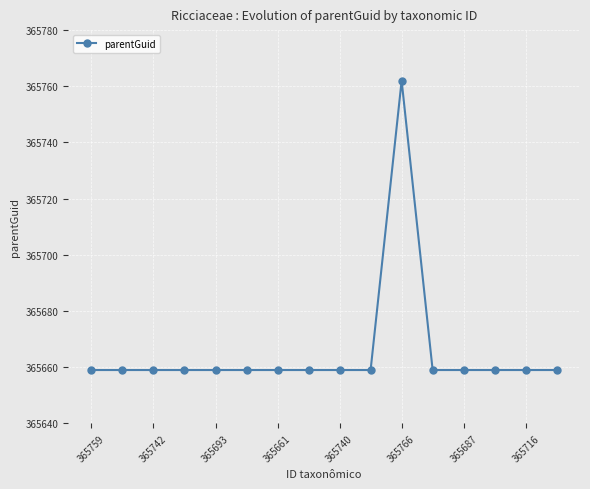

True or false: the data has more than 0 interior local peaks.

True